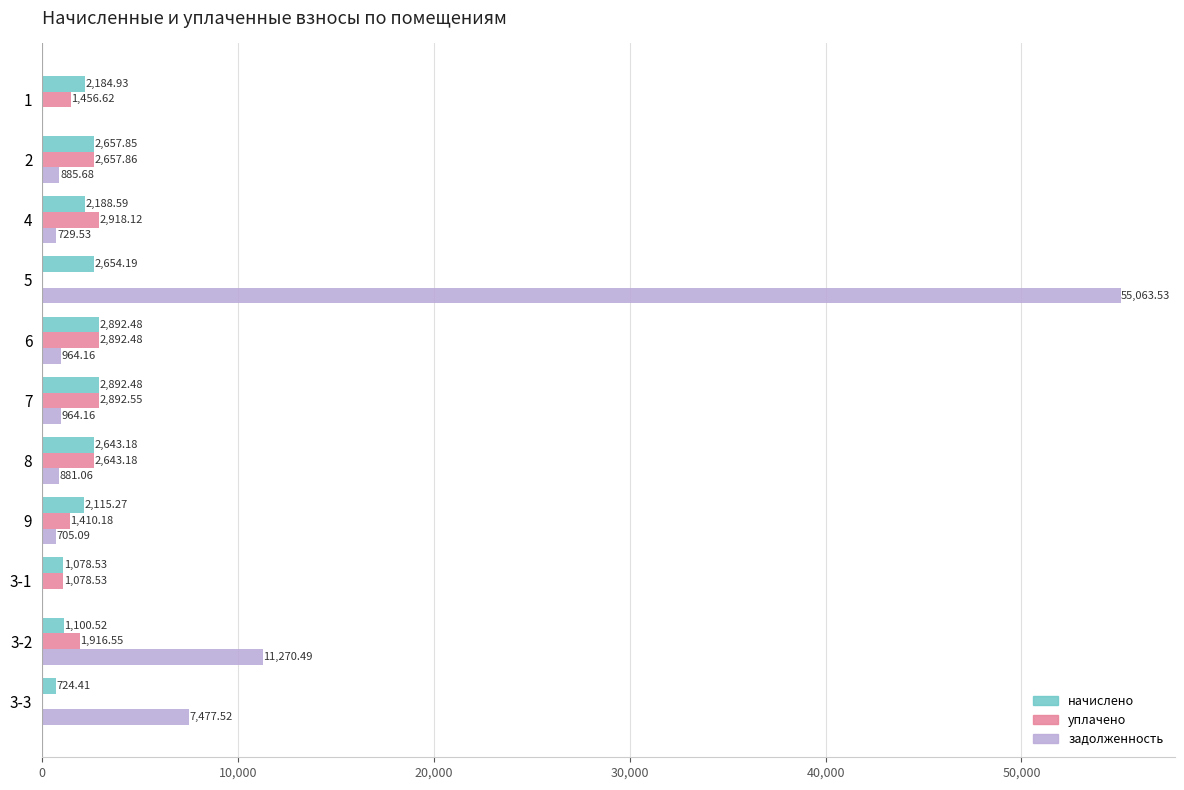

Which label corresponds to the largest value in the chart?

5